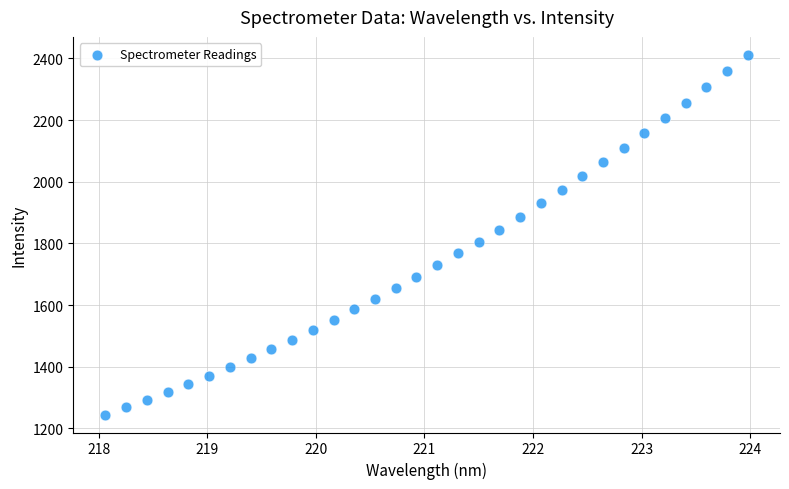

What is the range of Y values (max minus min)?

1167.2